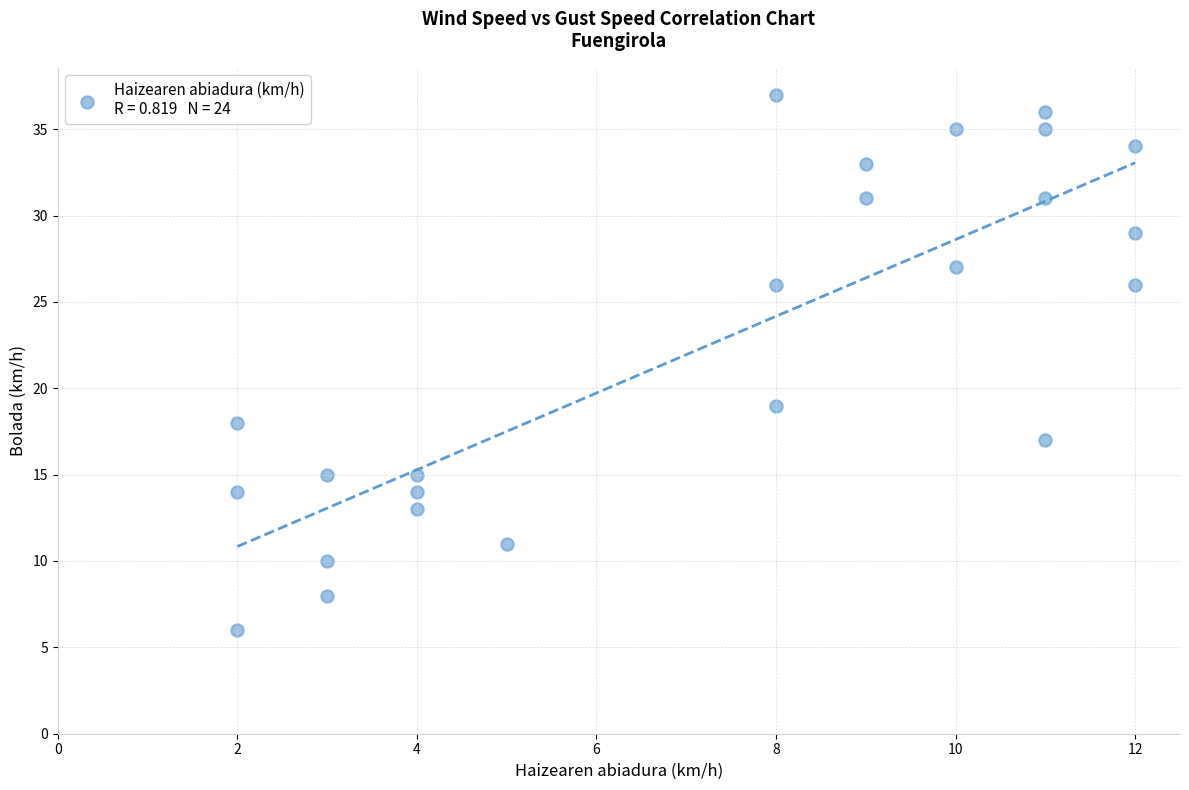

What is the range of Y values (max minus min)?

31